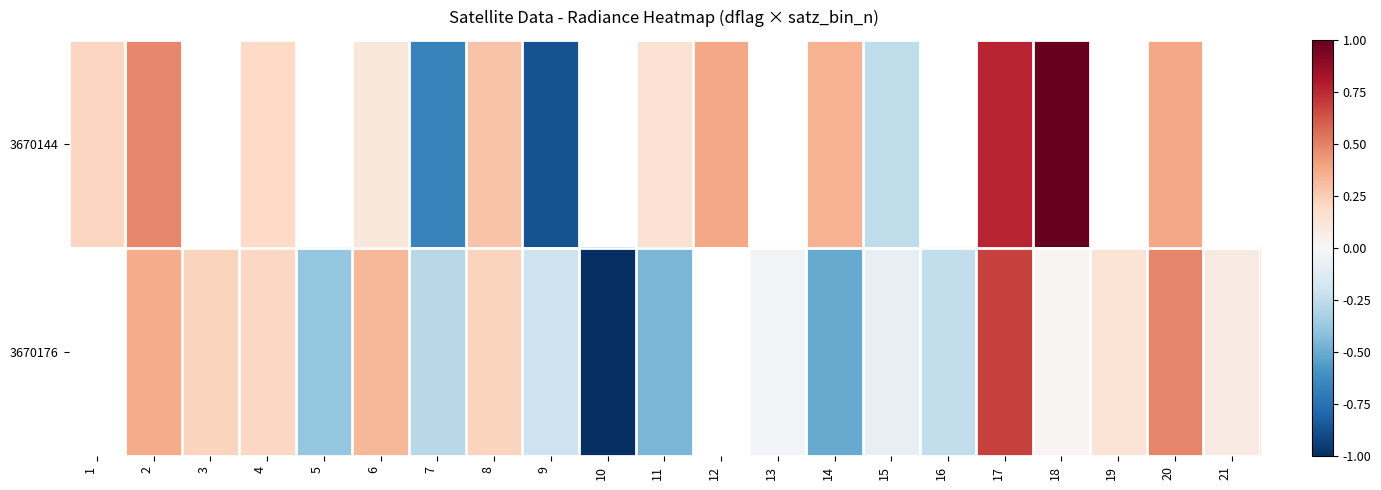

What is the difference between the highest and lowest values at 7?

0.4